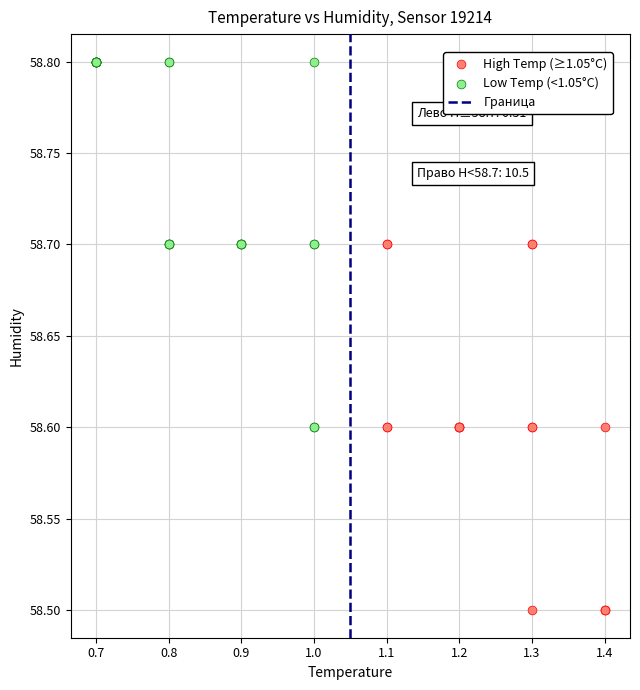

Which series reaches the minimum Y coordinate?

High Temp (≥1.05°C)